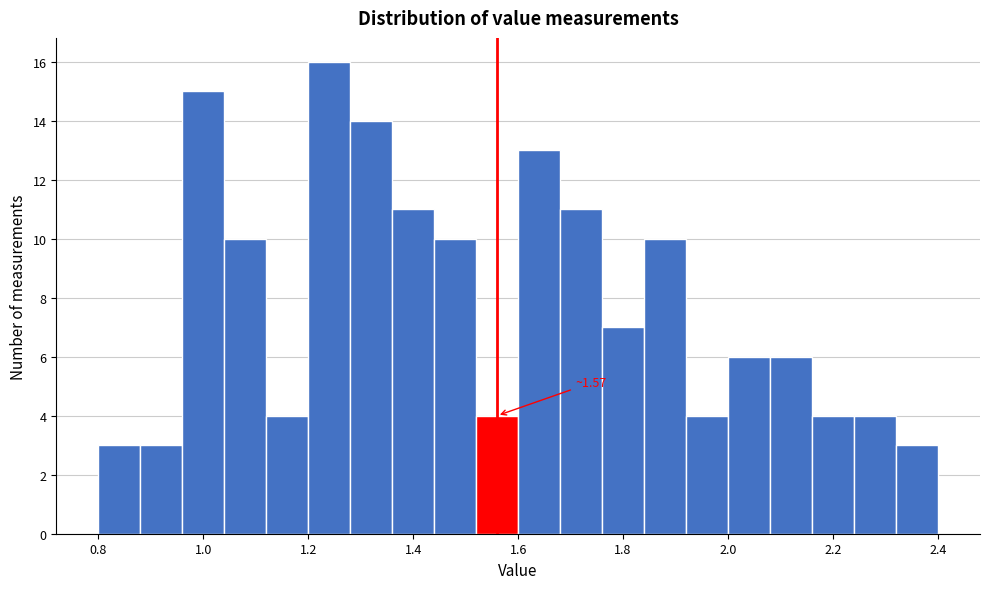

Which range on the x-axis has the tallest bar?

1.20 to 1.28